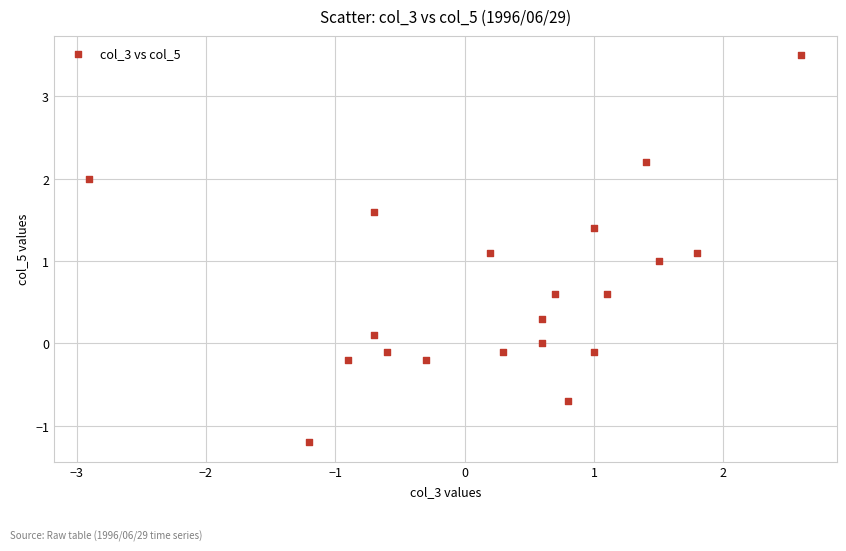

What is the range of X values (max minus min)?

5.5